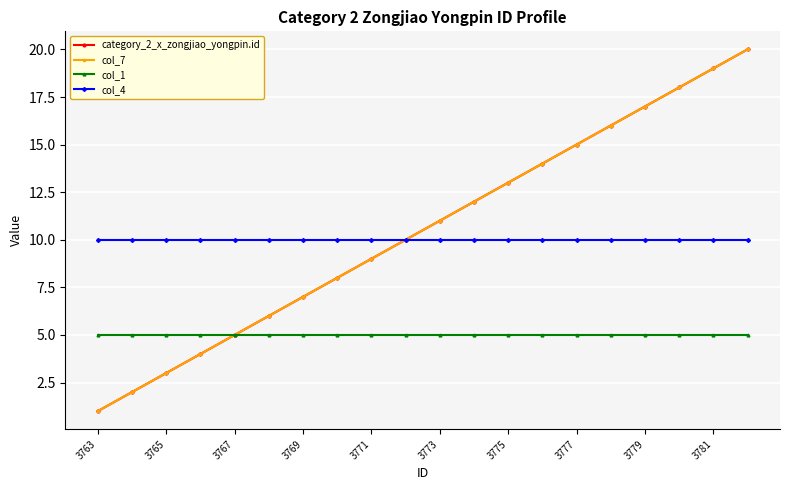

True or false: category_2_x_zongjiao_yongpin.id and col_4 intersect in this chart.

False